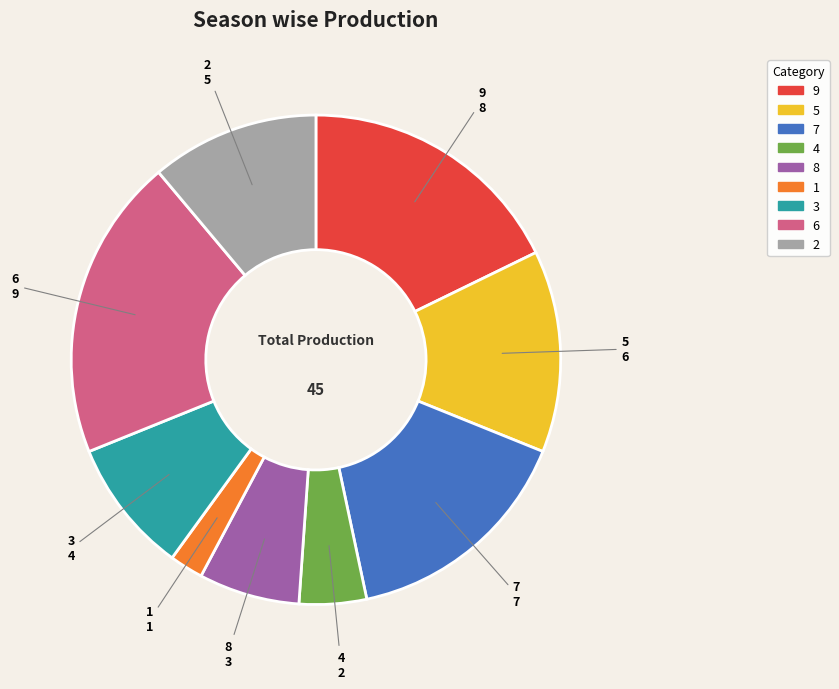

Between 9 and 8, which is larger?

9